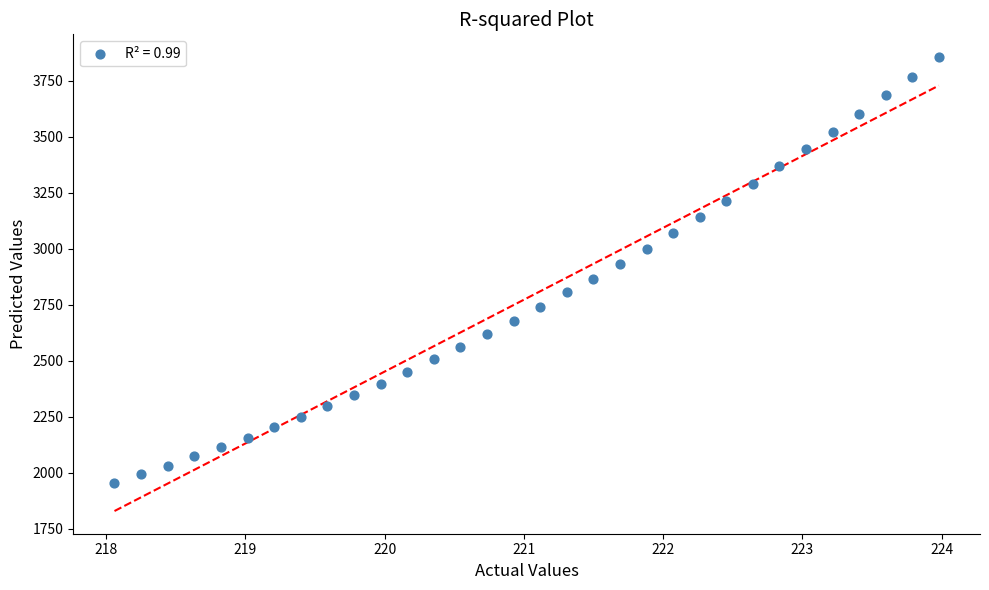

What is the range of Y values (max minus min)?

1902.2